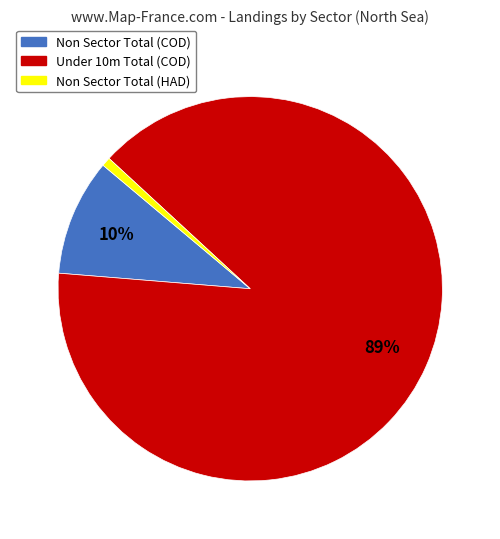

Does any single category account for the majority?

Yes